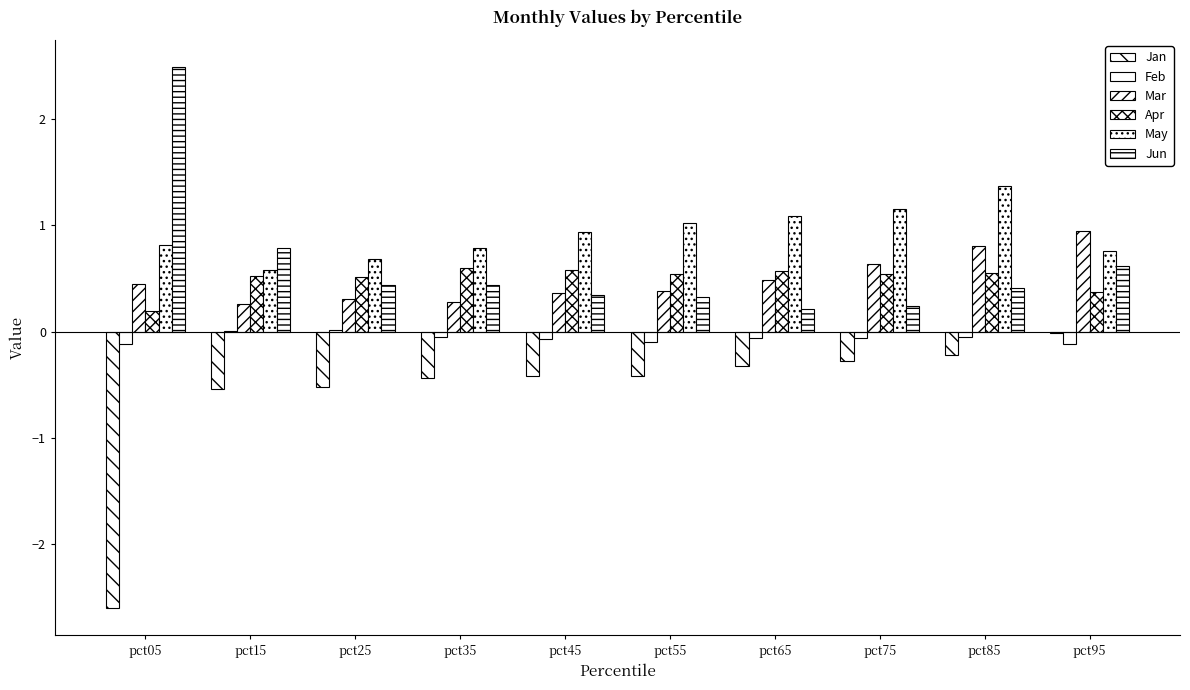

Are the bars horizontal?

No